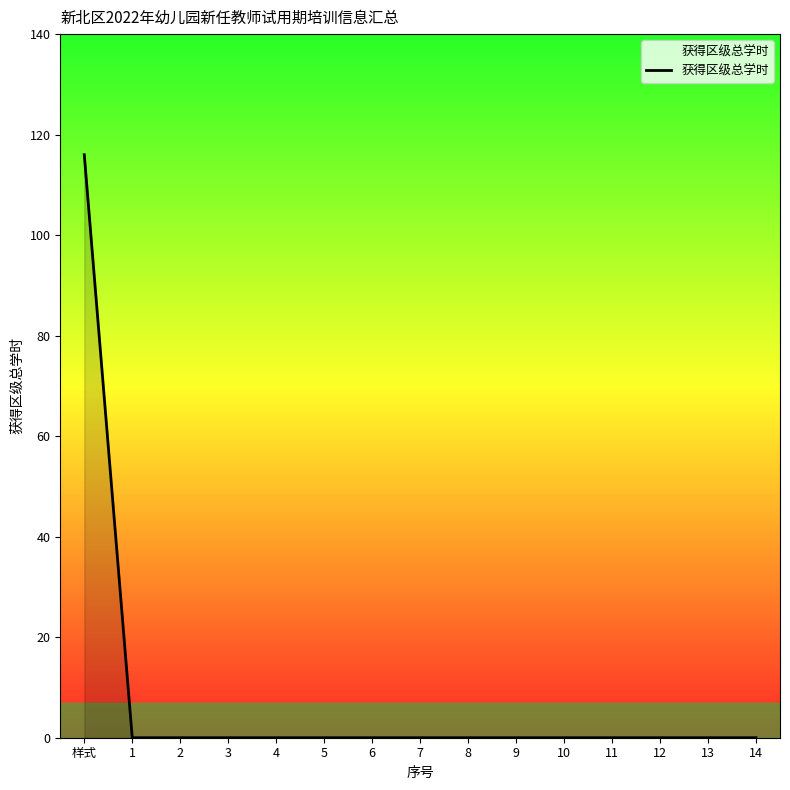

What position from the right is 9?

6